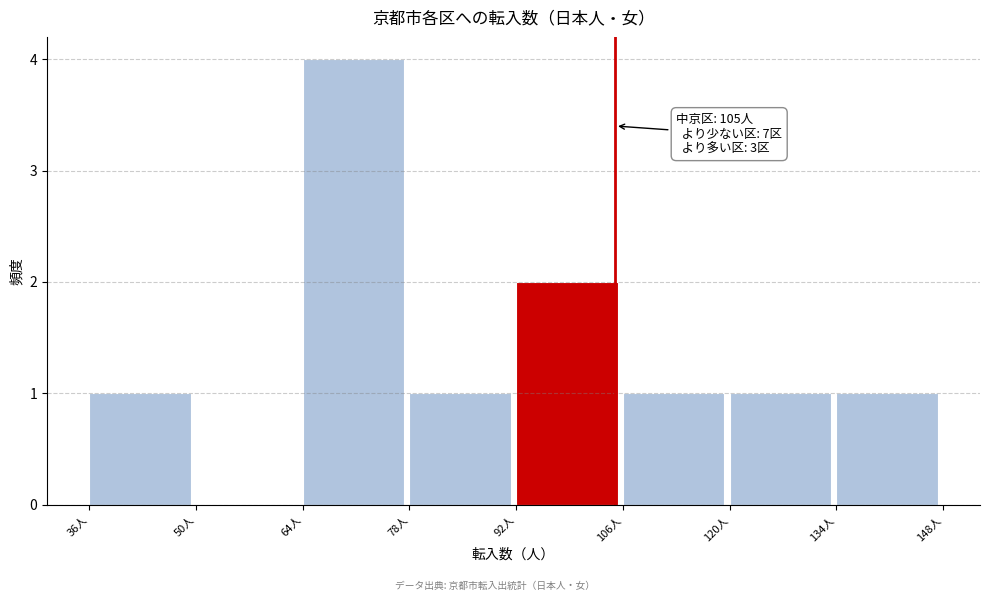

Which range on the x-axis has the tallest bar?

64 to 78